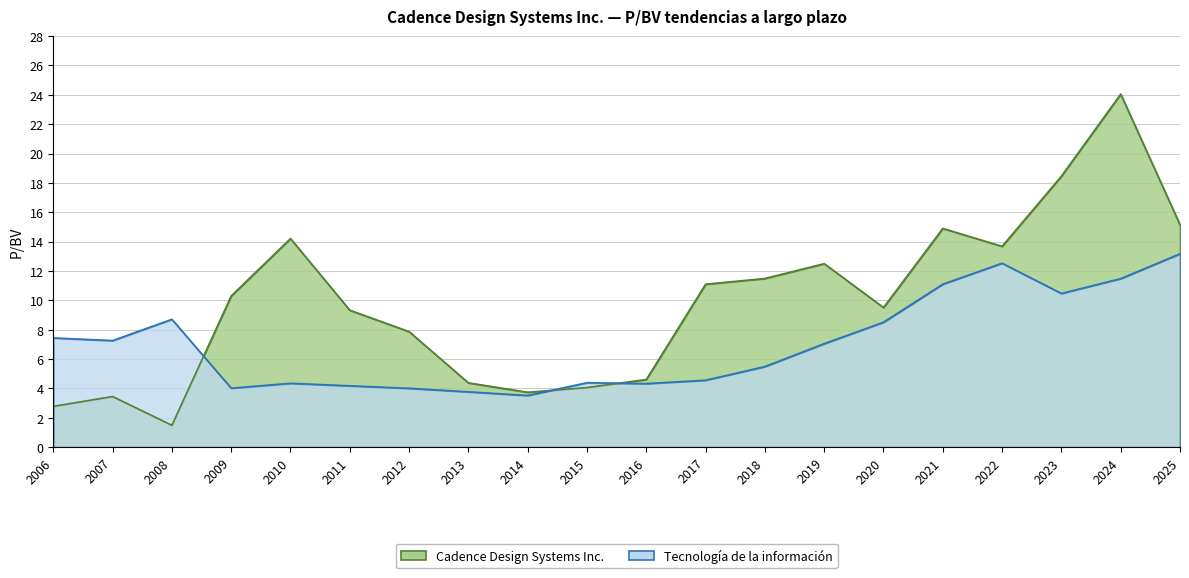

Does the chart have visible grid lines?

Yes